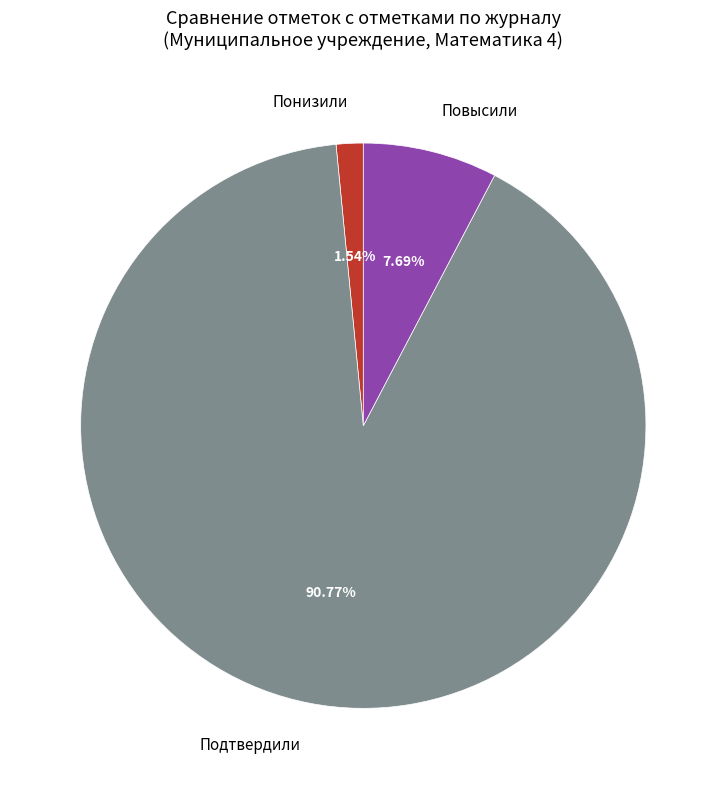

Which slice is the smallest?

Понизили